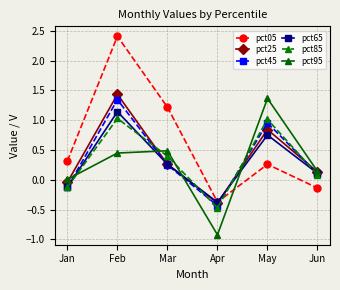

What is the maximum value for pct25?

1.4